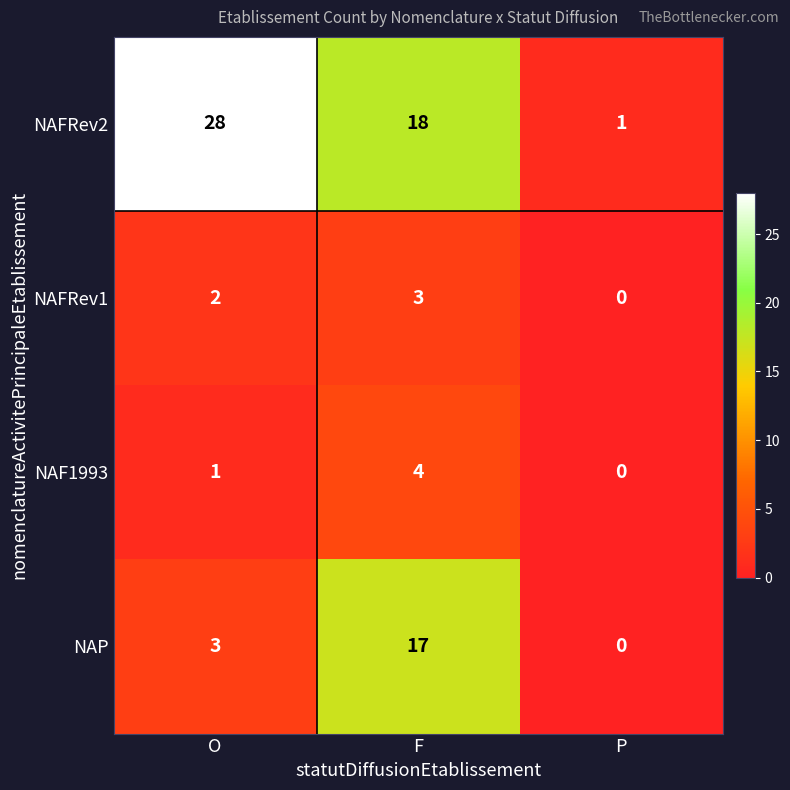

At which category is the sum across all series the highest?

F